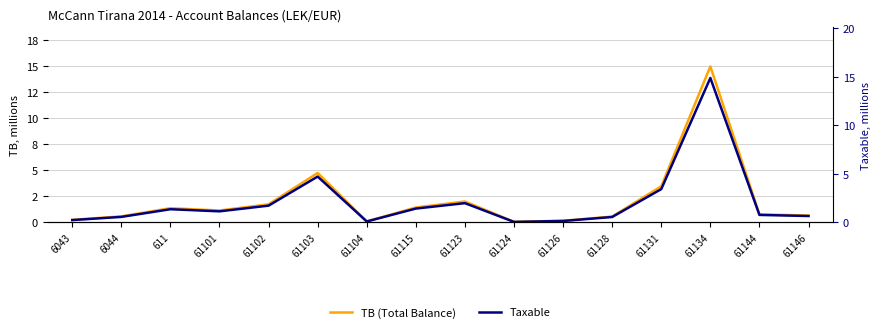

What is the label of the 4th point from the right?

61131